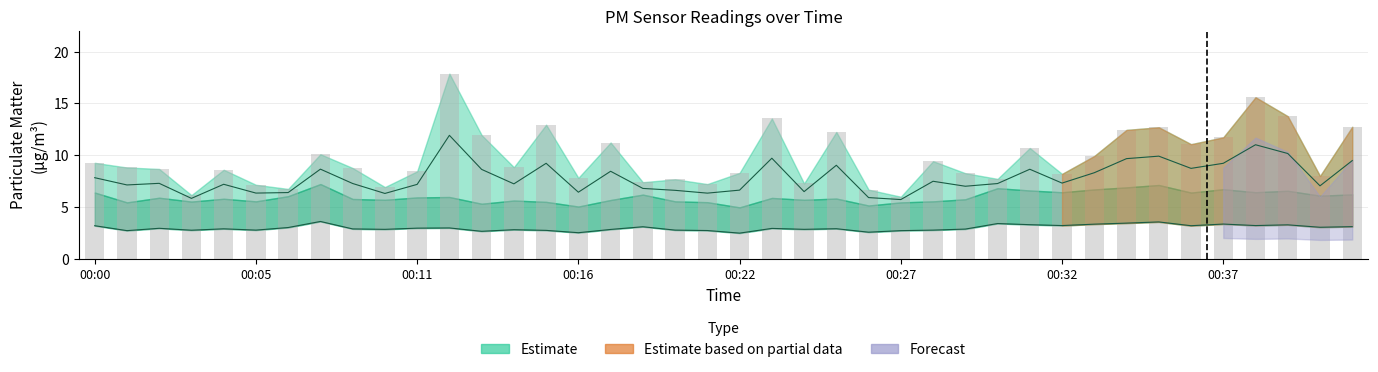

What is the difference between the P2 values at 00:12 and 00:18?

0.1